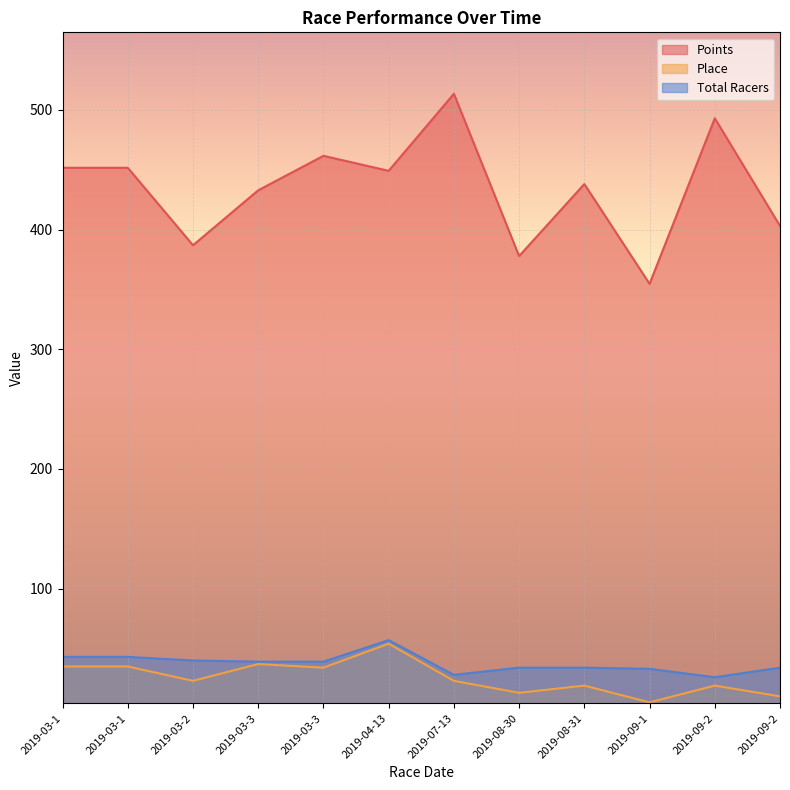

What is the minimum value for Points?

354.7